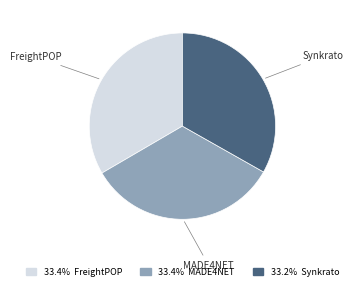

Does any single category account for the majority?

No